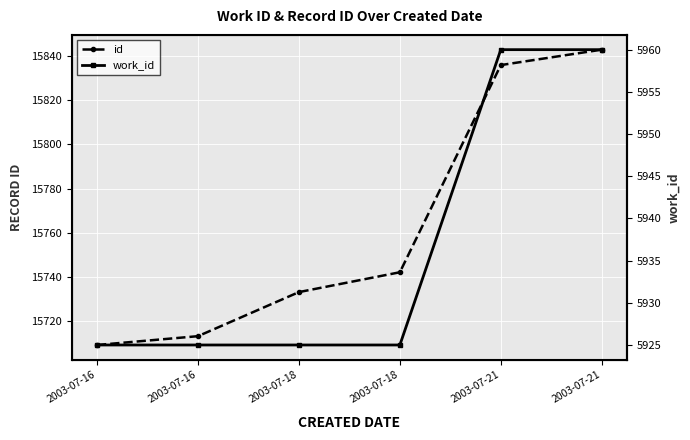

What is the maximum value shown in the chart?

15843